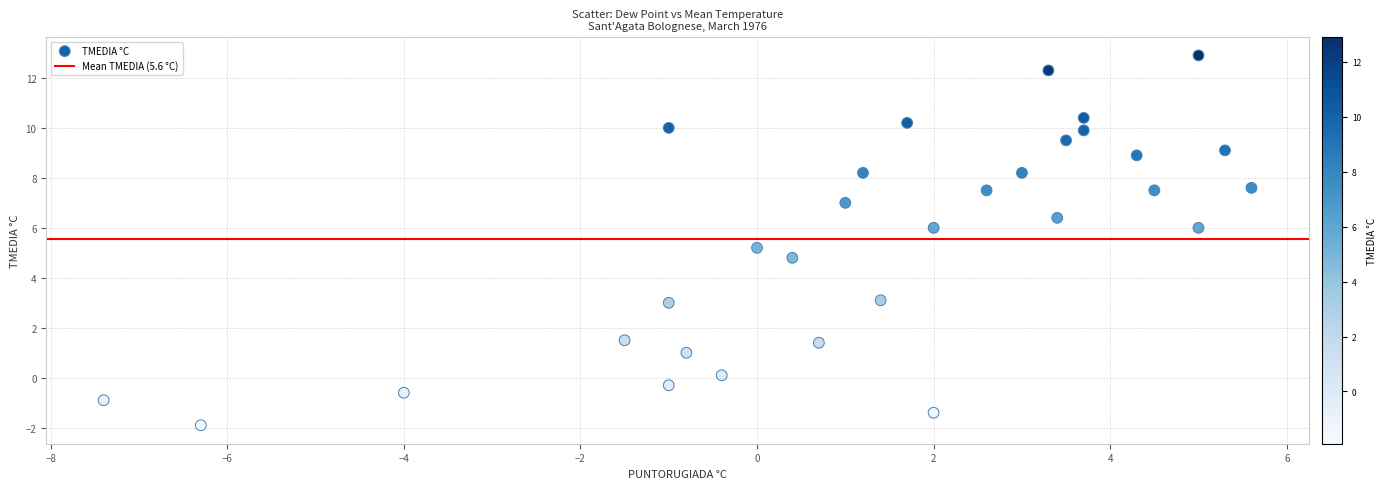

What is the range of Y values (max minus min)?

14.8